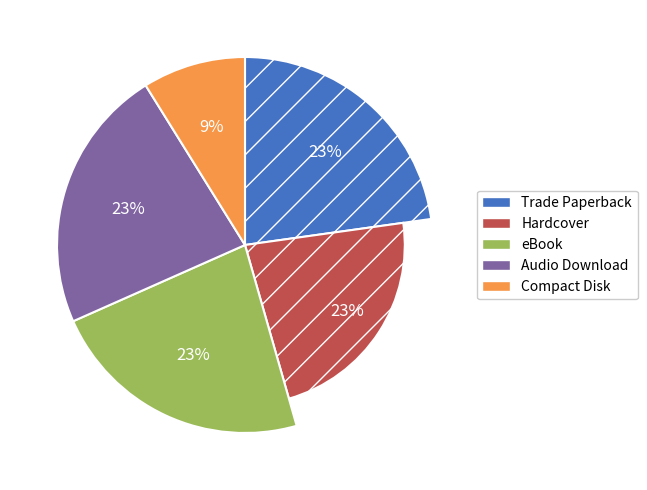

Count the number of slices in the pie.

5